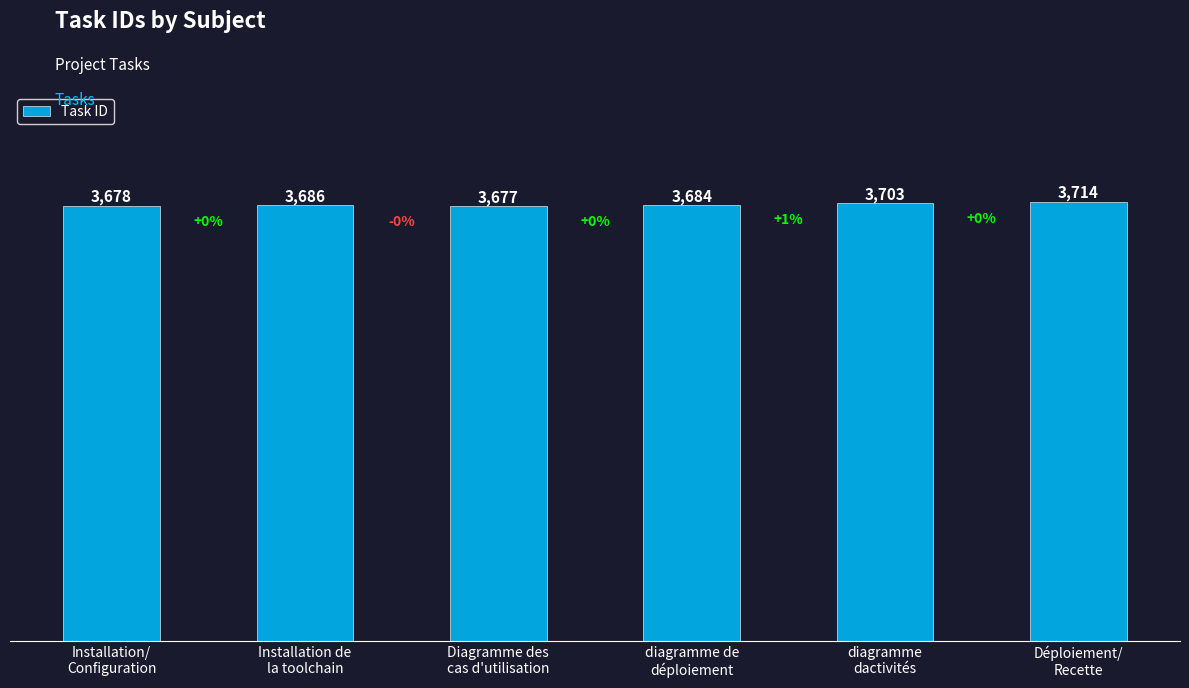

Which label corresponds to the smallest value in the chart?

Diagramme des
cas d'utilisation